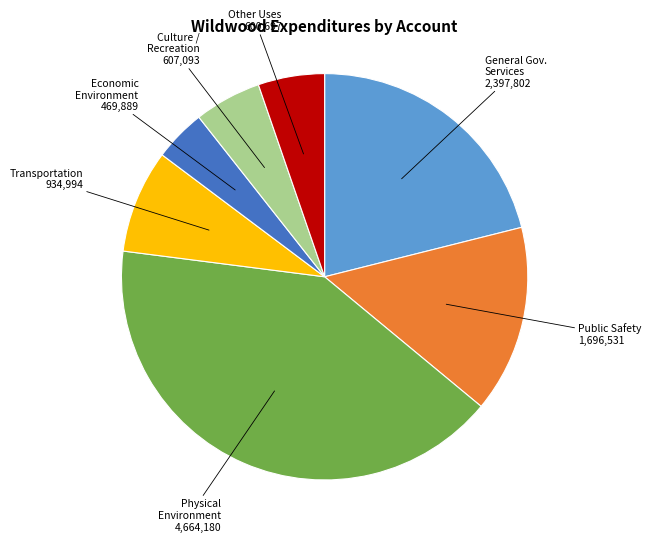

Is there any slice that represents more than half of the pie?

No